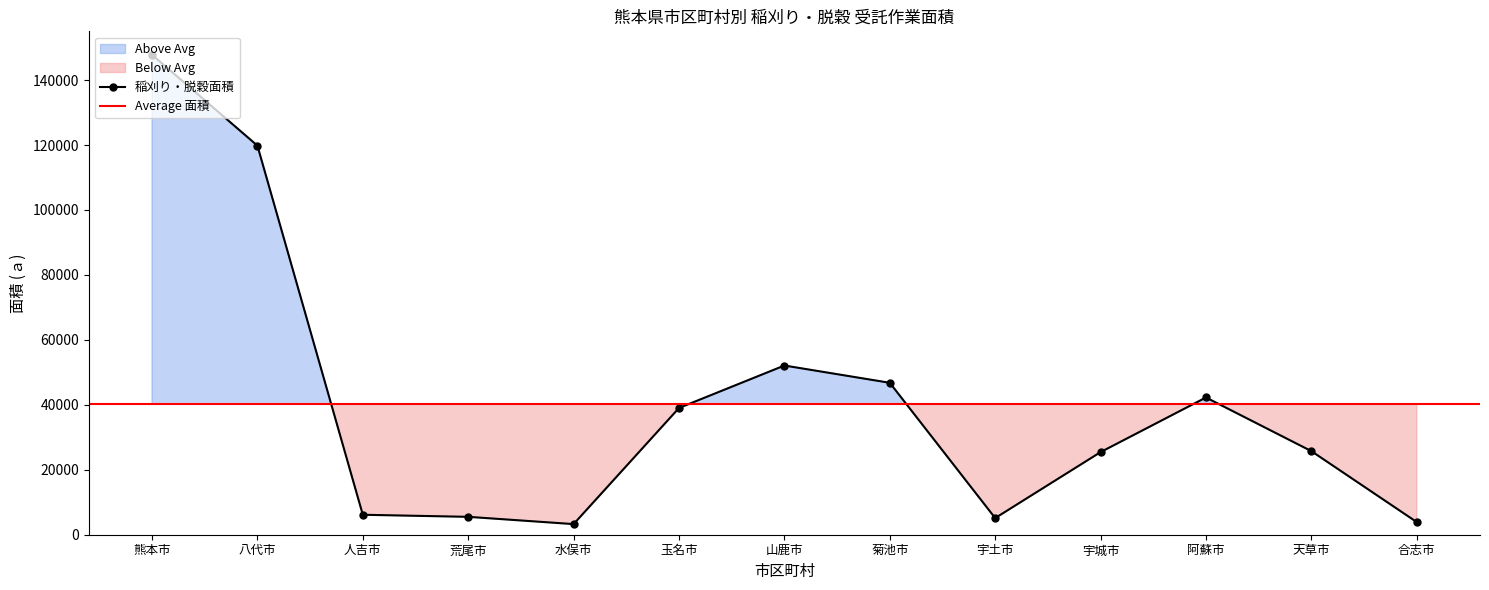

Is it true that 稲刈り・脱穀面積 equals 210375 at 八代市?

False